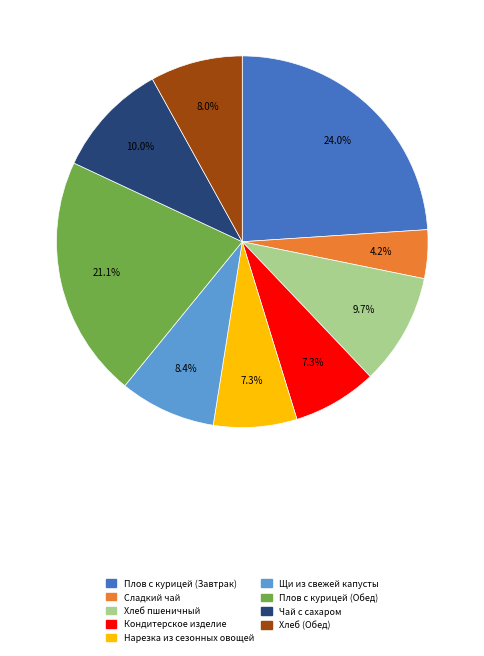

What is the smallest slice in the pie chart?

Сладкий чай